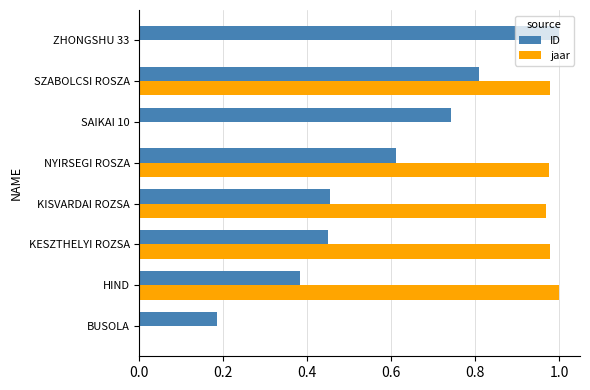

Is it true that ID equals 0.2 at HIND?

False